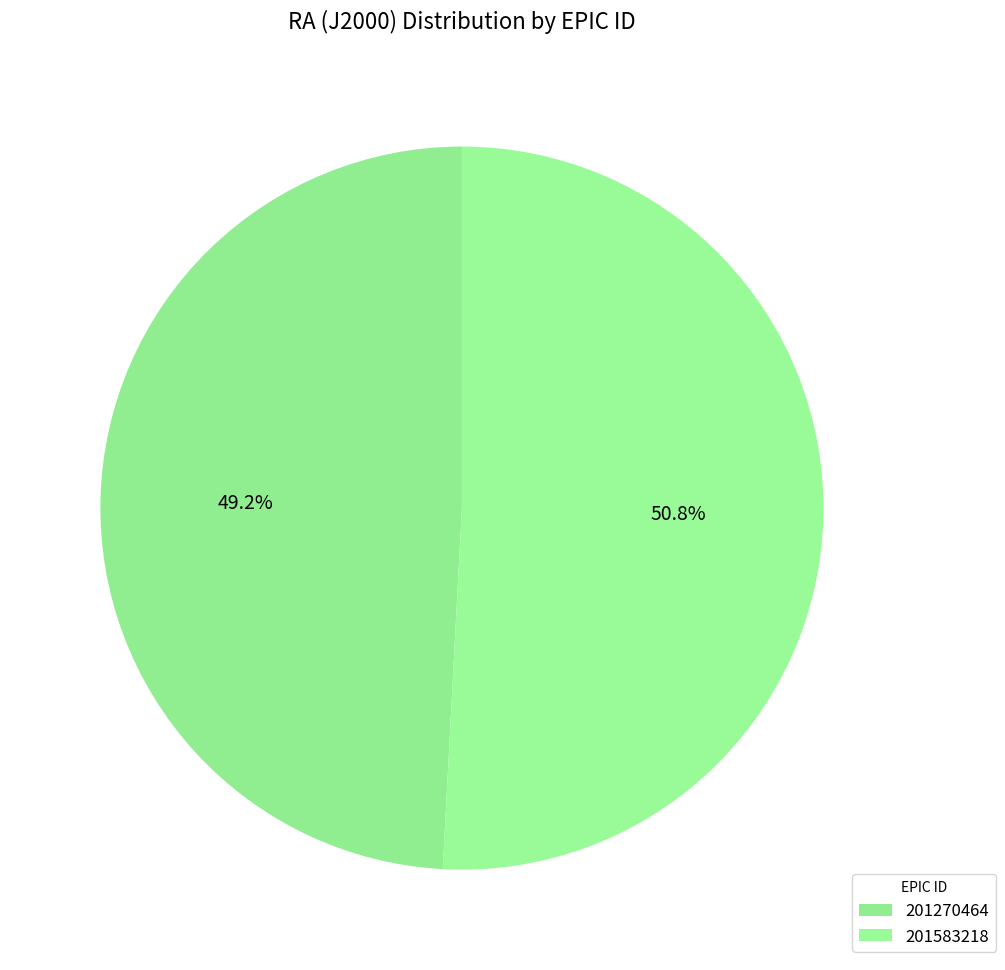

Is it true that 201270464 is 49% of the pie?

True